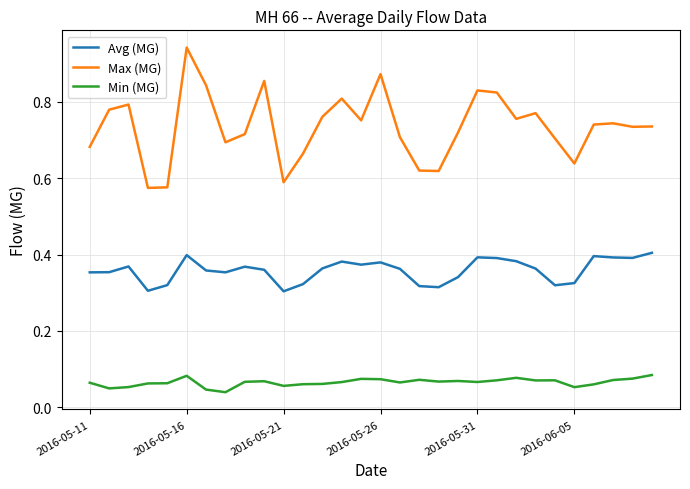

Which series has the largest range (max minus min)?

Max (MG)